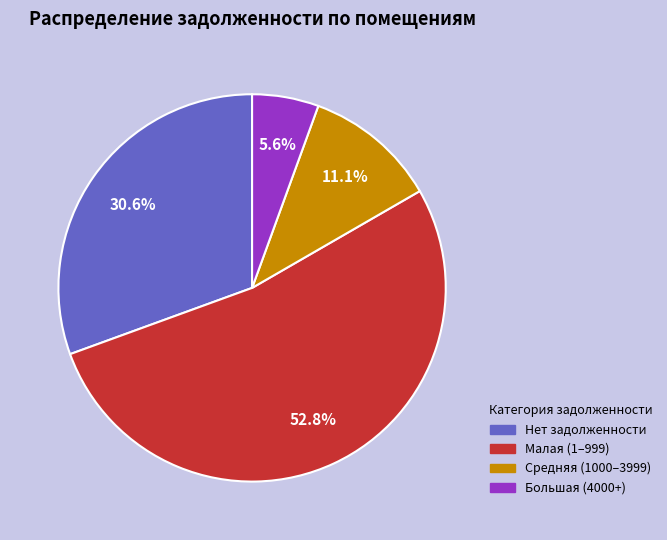

Combined, what portion of the pie is Средняя (1000–3999) and Большая (4000+)?

16.7%